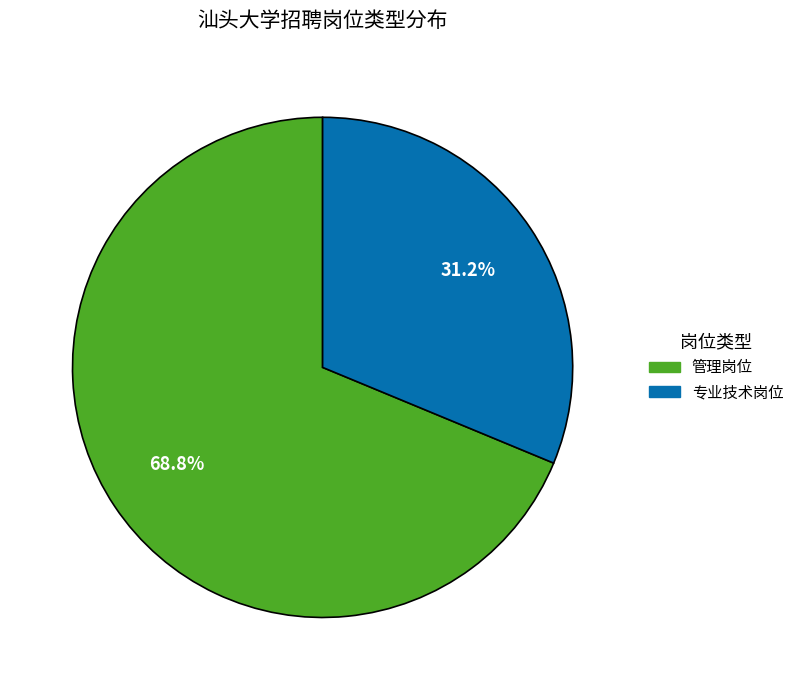

Which has a higher value, 管理岗位 or 专业技术岗位?

管理岗位